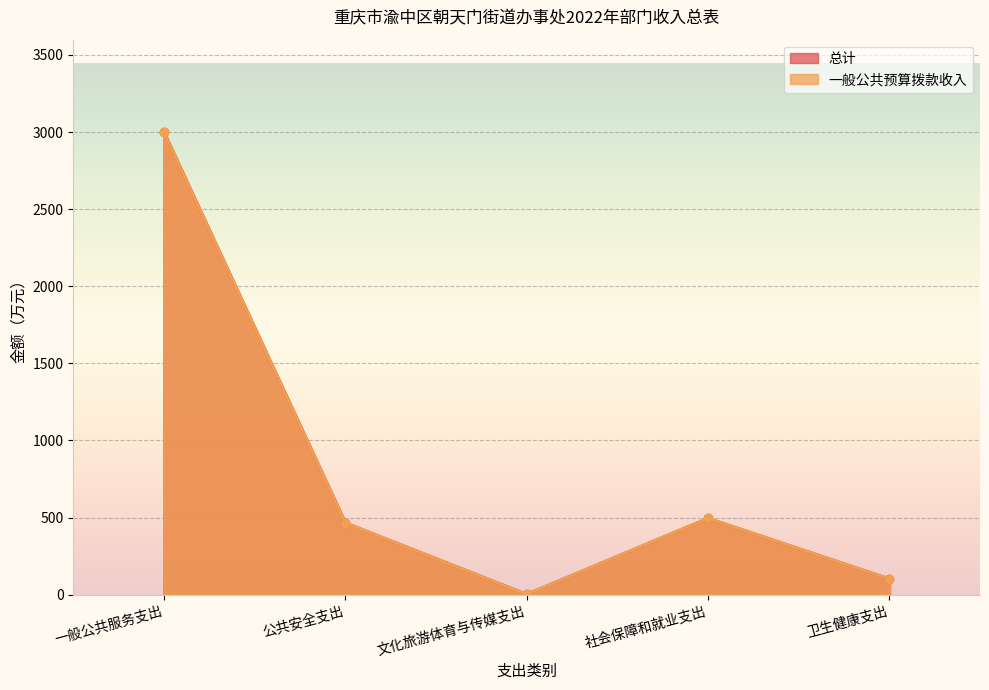

In 一般公共预算拨款收入, how many points are lower than both neighbors (excluding endpoints)?

1